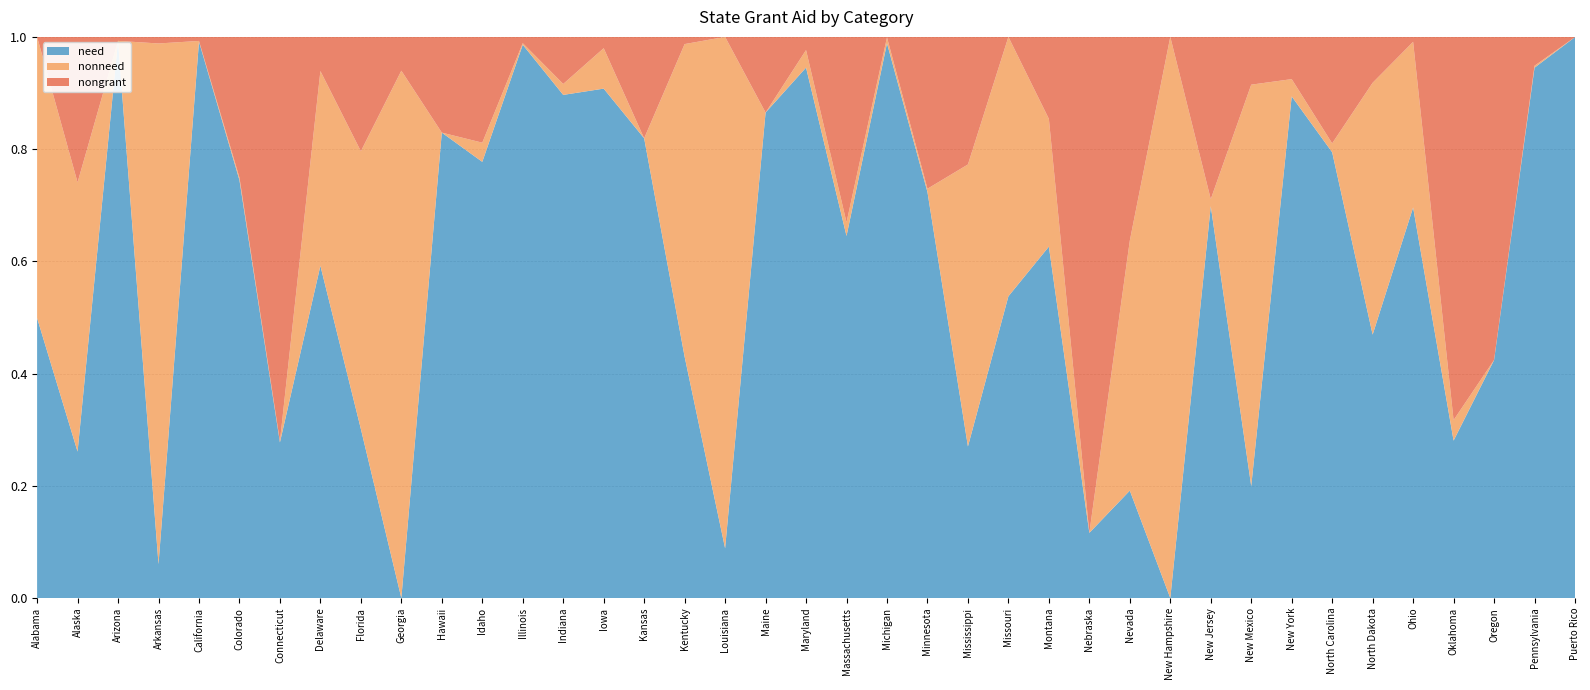

Reading left to right, list all the values displayed in this chart.

need: Alabama=3064239	Alaska=5479895	Arizona=22998038	Arkansas=7849807	California=1856253935	Colorado=110109765	Connecticut=40587680	Delaware=14817865	Florida=166266327	Georgia=0	Hawaii=3589702	Idaho=4889535	Illinois=357296393	Indiana=288634764	Iowa=60804000	Kansas=18429358	Kentucky=89444561	Louisiana=24644323	Maine=14008575	Maryland=101928907	Massachusetts=88820366	Michigan=100324108	Minnesota=186293751	Mississippi=10934010	Missouri=59867899	Montana=3699534	Nebraska=17408868	Nevada=10640620	New Hampshire=0	New Jersey=403592659	New Mexico=24649261	New York=987156100	North Carolina=299307154	North Dakota=9146745	Ohio=89035728	Oklahoma=86679749	Oregon=57770902	Pennsylvania=449355723	Puerto Rico=32221612
nonneed: Alabama=3077440	Alaska=10076953	Arizona=0	Arkansas=120530323	California=2429464	Colorado=672000	Connecticut=295000	Delaware=8684775	Florida=273082710	Georgia=615131778	Hawaii=0	Idaho=214926	Illinois=1018894	Indiana=6267198	Iowa=4822352	Kansas=0	Kentucky=115920794	Louisiana=253609514	Maine=0	Maryland=3369641	Massachusetts=3348535	Michigan=1066815	Minnesota=1511995	Mississippi=20343498	Missouri=51474096	Montana=1345000	Nebraska=0	Nevada=24767271	New Hampshire=10000	New Jersey=7211444	New Mexico=88457542	New York=33987522	North Carolina=5961855	North Dakota=8744471	Ohio=37761079	Oklahoma=11269947	Oregon=22031	Pennsylvania=1660165	Puerto Rico=0
nongrant: Alabama=0	Alaska=5446543	Arizona=165119	Arkansas=1521956	California=13520393	Colorado=37070943	Connecticut=105444924	Delaware=1523164	Florida=112448107	Georgia=39436662	Hawaii=738292	Idaho=1186000	Illinois=4063524	Indiana=27010978	Iowa=1352563	Kansas=4067319	Kentucky=2667543	Louisiana=0	Maine=2183490	Maryland=2530967	Massachusetts=45491185	Michigan=88335	Minnesota=69685183	Mississippi=9202839	Missouri=0	Montana=863001	Nebraska=132488341	Nevada=20183624	New Hampshire=0	New Jersey=167110594	New Mexico=10528247	New York=83123000	North Carolina=71511311	North Dakota=1593235	Ohio=1130803	Oklahoma=211035024	Oregon=78455049	Pennsylvania=24457647	Puerto Rico=11280